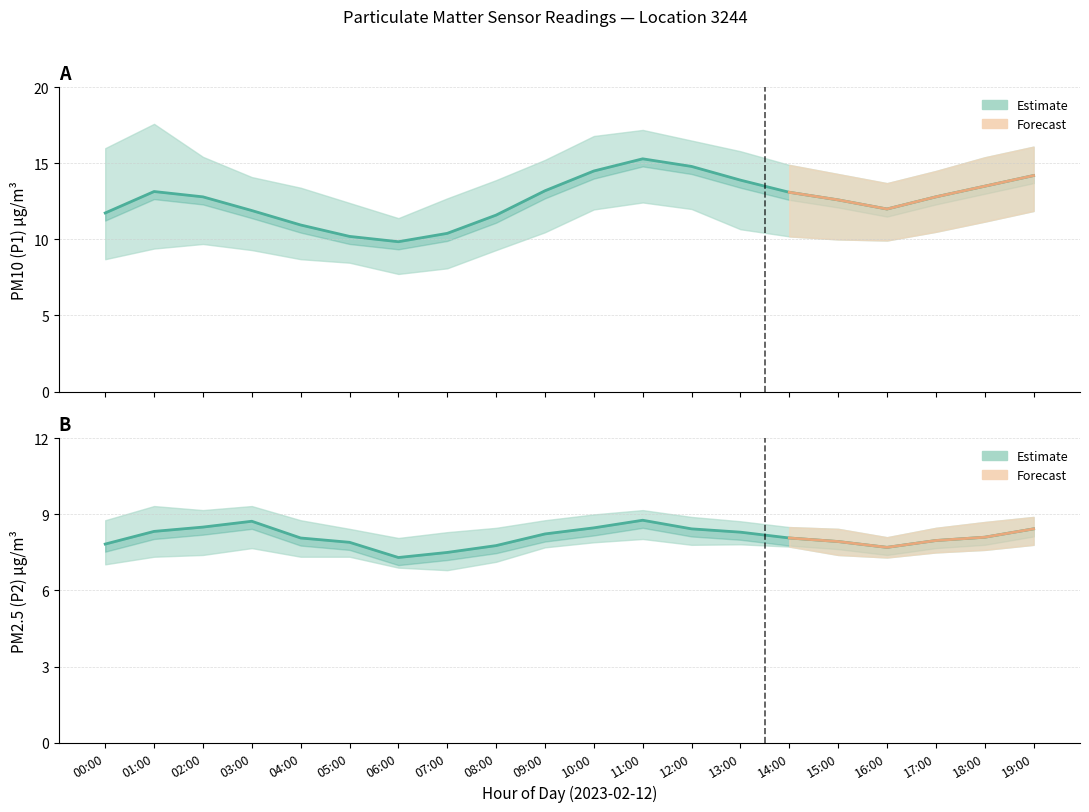

True or false: P2 and P1 cross at least once.

False